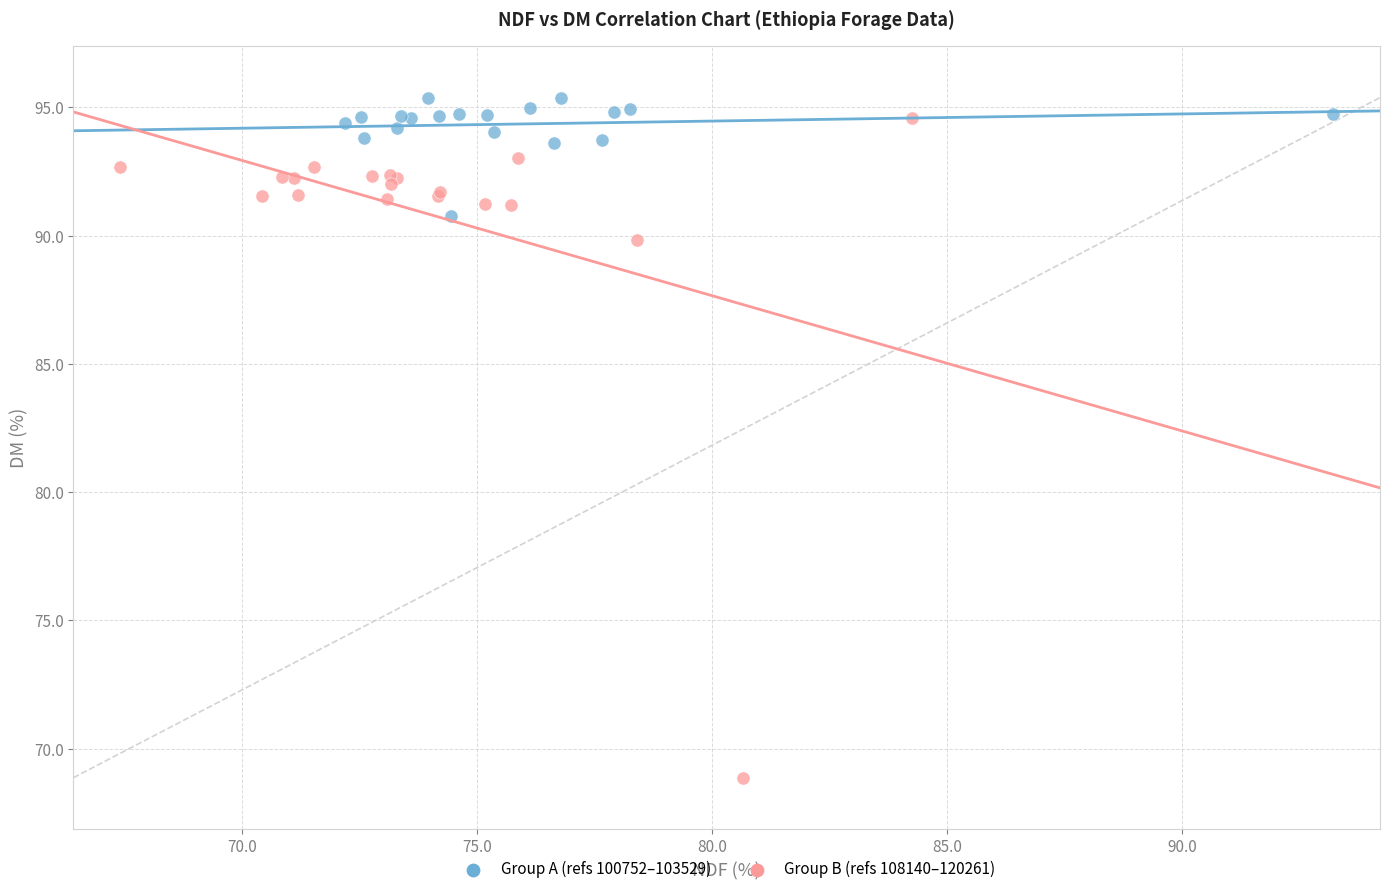

Which series contains the lowest Y value?

Group B (refs 108140–120261)